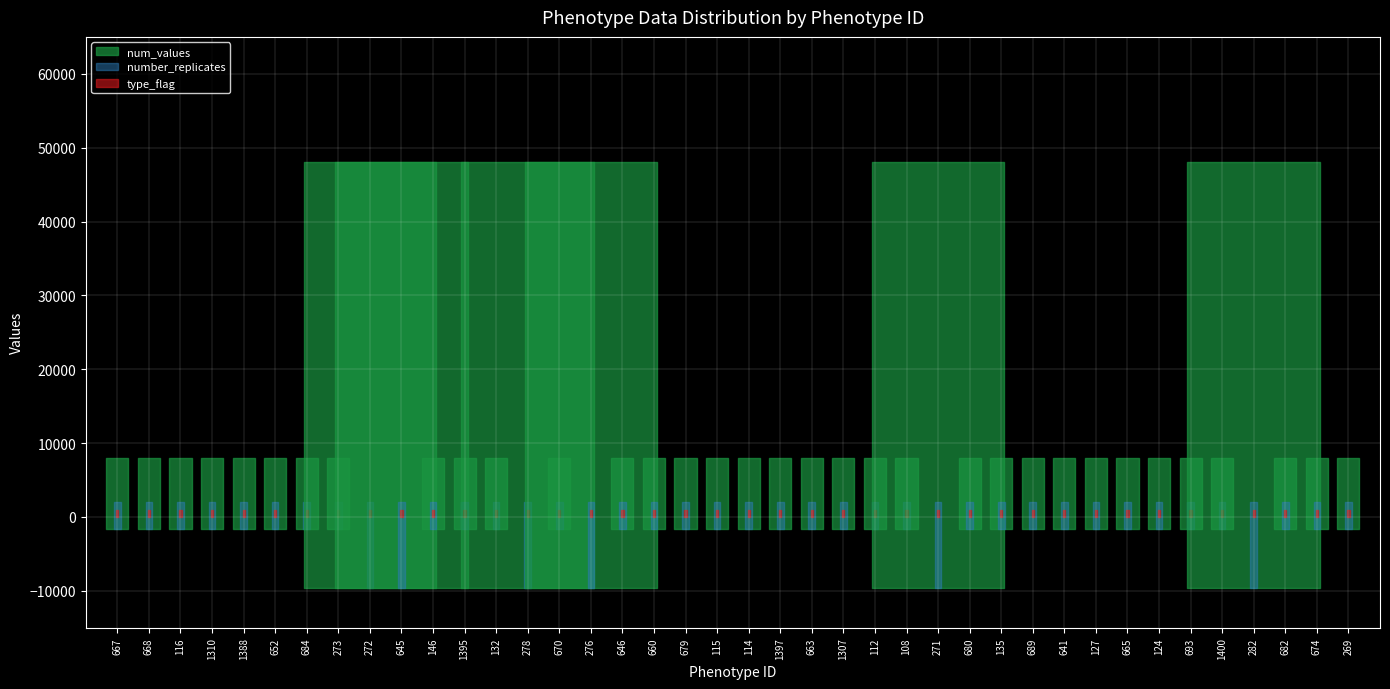

Reading left to right, list all the values displayed in this chart.

num_values: 1	1	1	1	1	1	1	1	6	6	1	1	1	6	1	6	1	1	1	1	1	1	1	1	1	1	6	1	1	1	1	1	1	1	1	1	6	1	1	1
number_replicates: 0	0	0	0	0	0	0	0	0	0	0	0	0	0	0	0	0	0	0	0	0	0	0	0	0	0	0	0	0	0	0	0	0	0	0	0	0	0	0	0
type_flag: 0	0	0	0	0	0	0	0	0	0	0	0	0	0	0	0	0	0	0	0	0	0	0	0	0	0	0	0	0	0	0	0	0	0	0	0	0	0	0	0